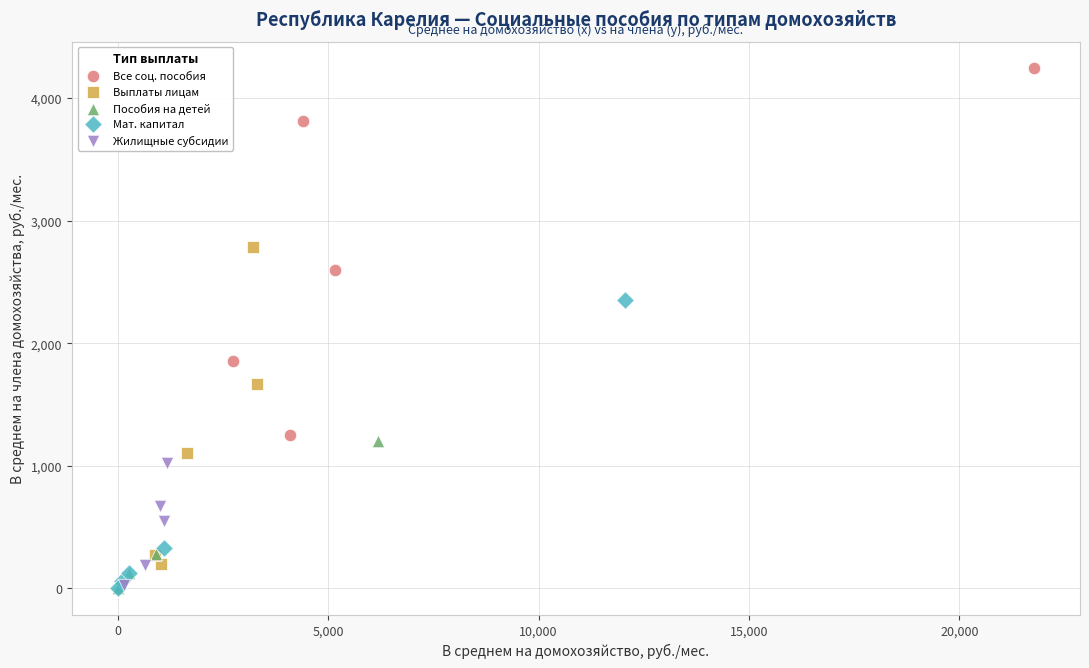

Which series contains the highest Y value?

Все соц. пособия